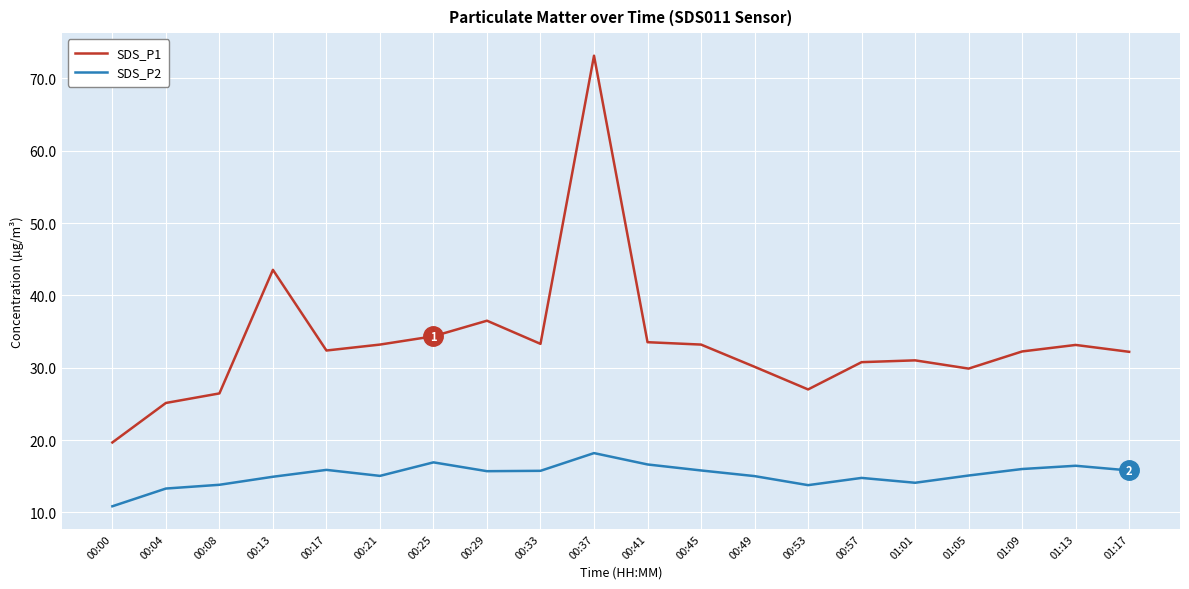

Is it true that SDS_P2 equals 24.7 at 00:17?

False